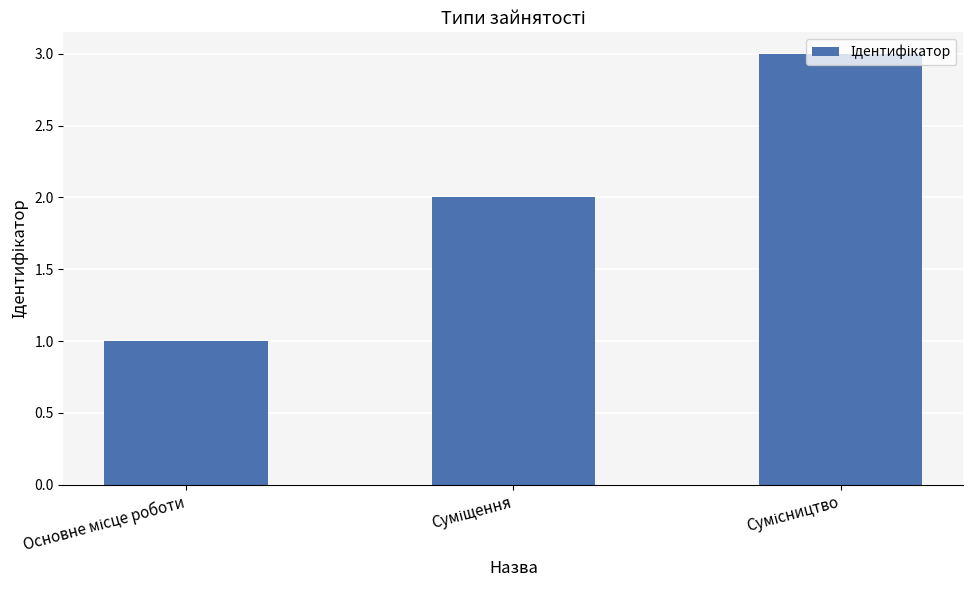

What is the sum of all values?

6